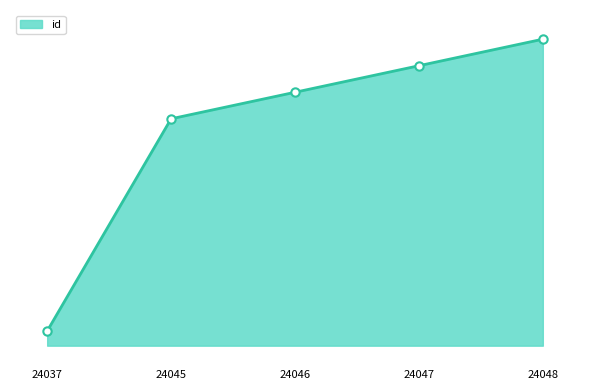

What is the value of the 1st point from the left?

24037